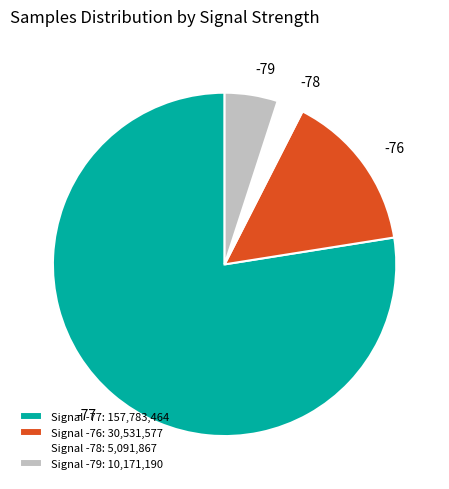

True or false: -78 accounts for 3% of the total.

True